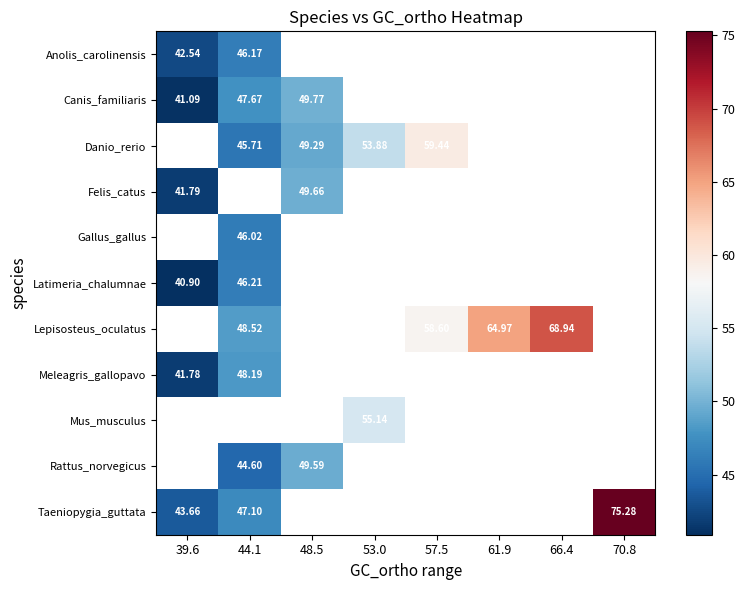

How many positive values does the Mus_musculus series have?

1